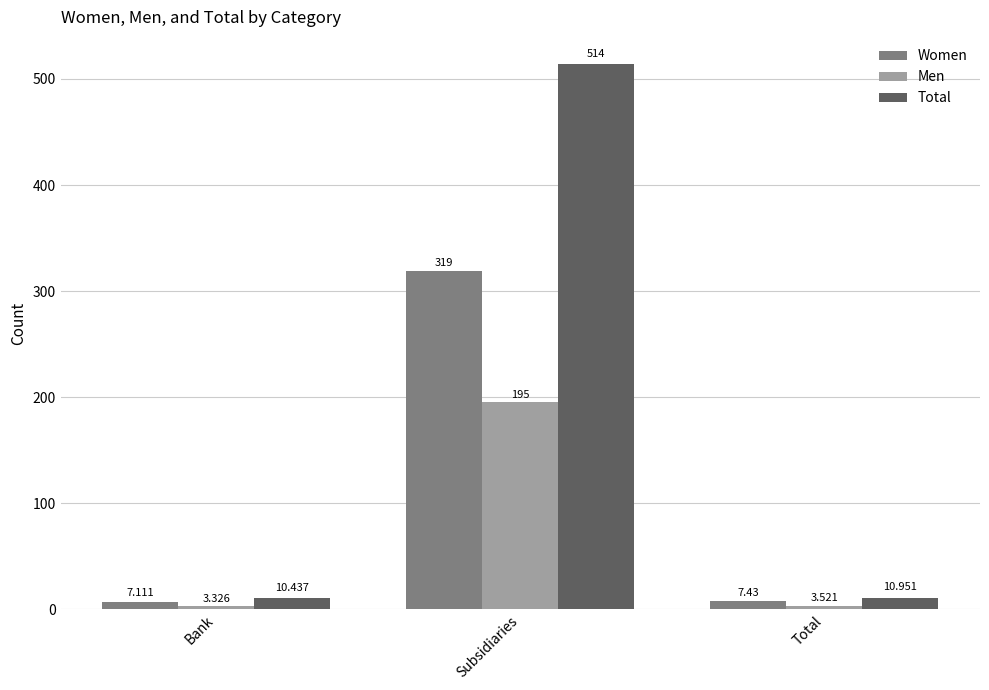

At which label does Total reach its peak?

Subsidiaries